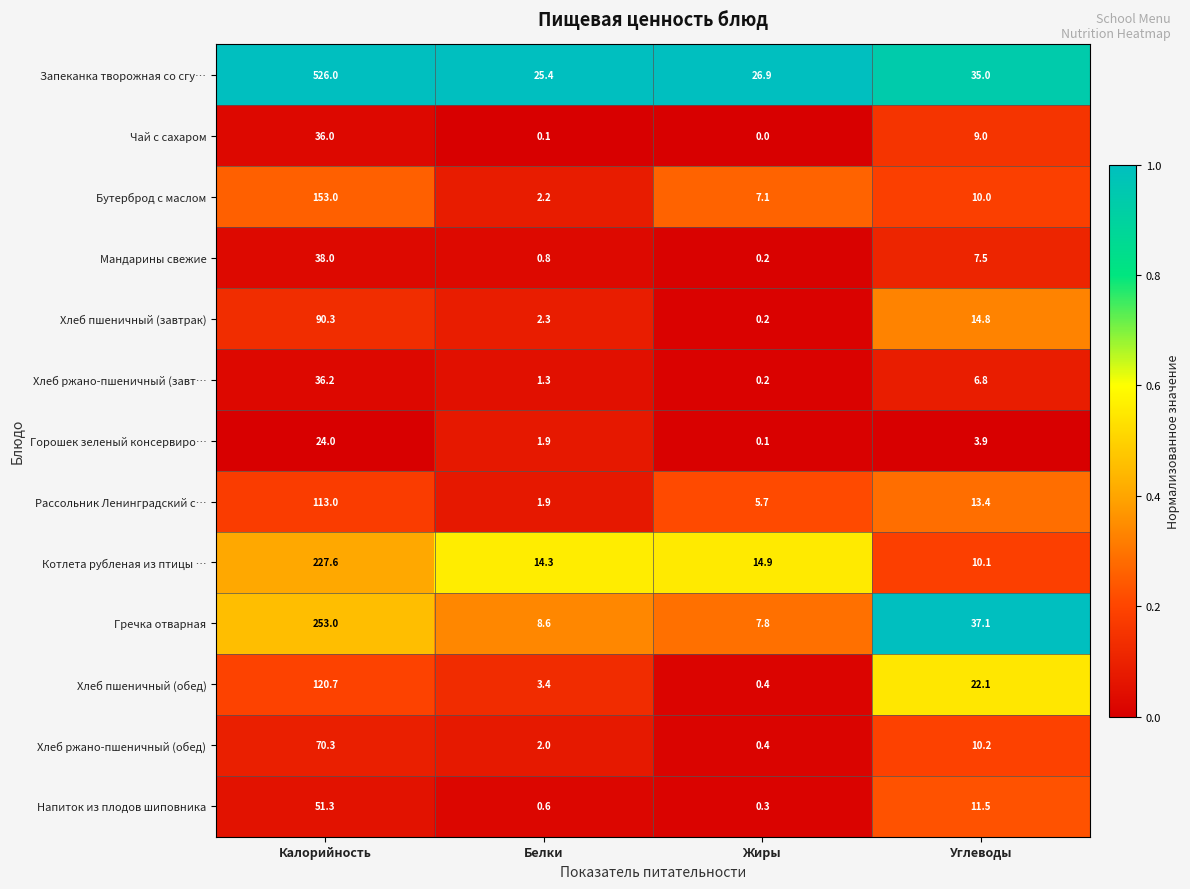

What is the greatest value displayed?

526.0